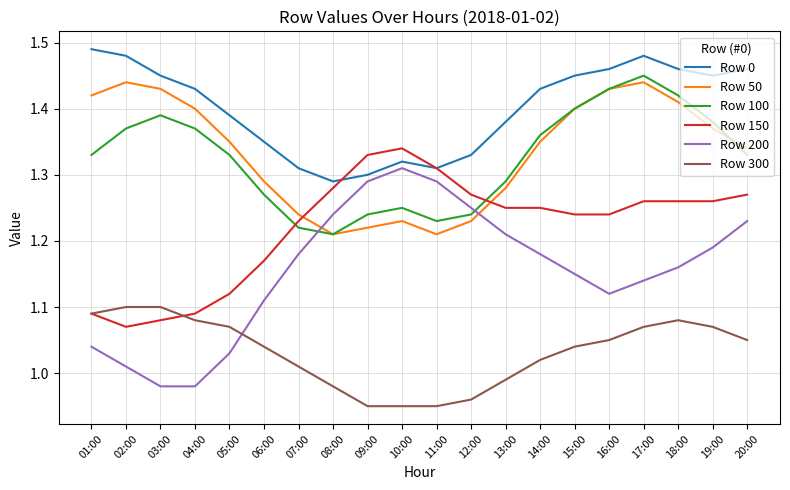

At which category is the sum across all series the highest?

17:00